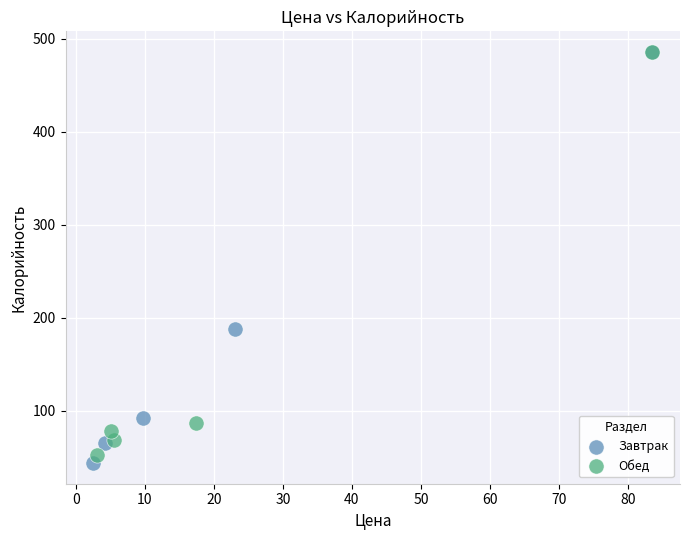

Which series has the largest Y range (max minus min)?

Завтрак